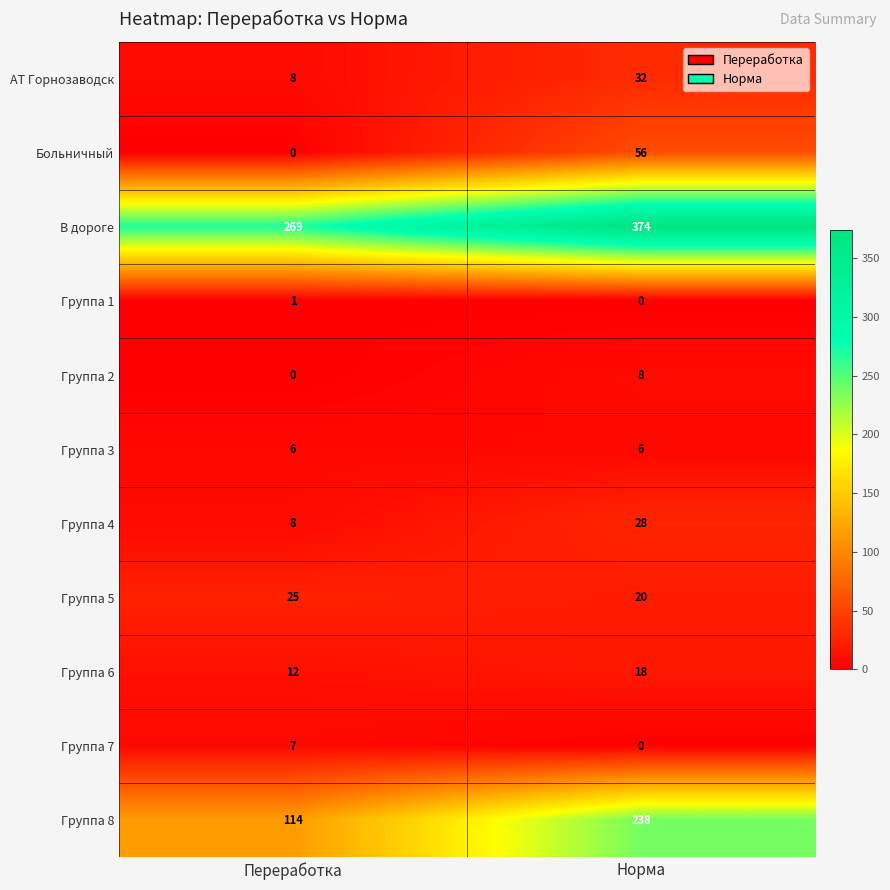

Reading left to right, extract all data points from this chart.

АТ Горнозаводск: 8	32
Больничный: 0	56
В дороге: 269	374
Группа 1: 1	0
Группа 2: 0	8
Группа 3: 6	6
Группа 4: 8	28
Группа 5: 25	20
Группа 6: 12	18
Группа 7: 7	0
Группа 8: 114	238